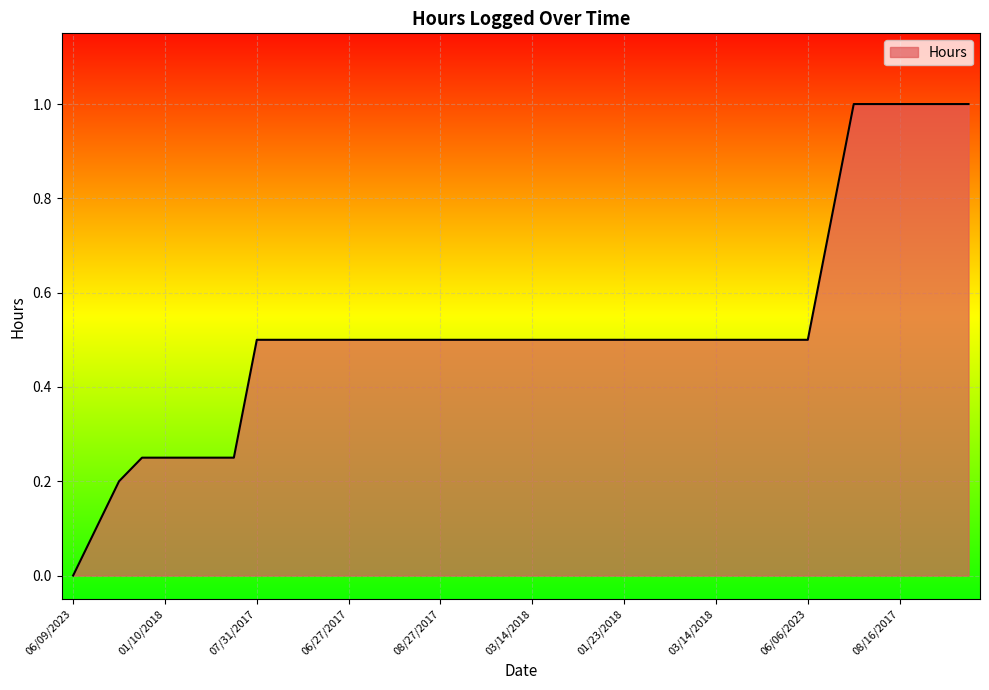

What is the maximum value shown in the chart?

1.0